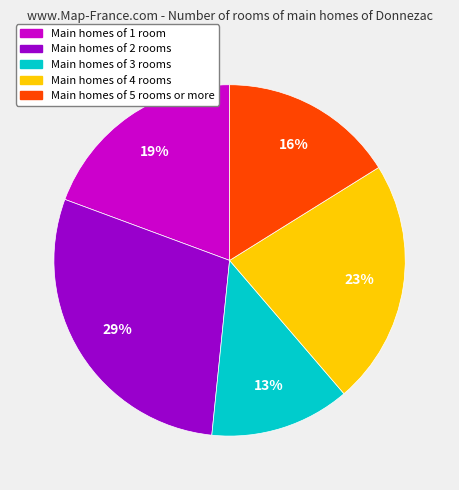

To the nearest percent, what is the average slice percentage?

20%